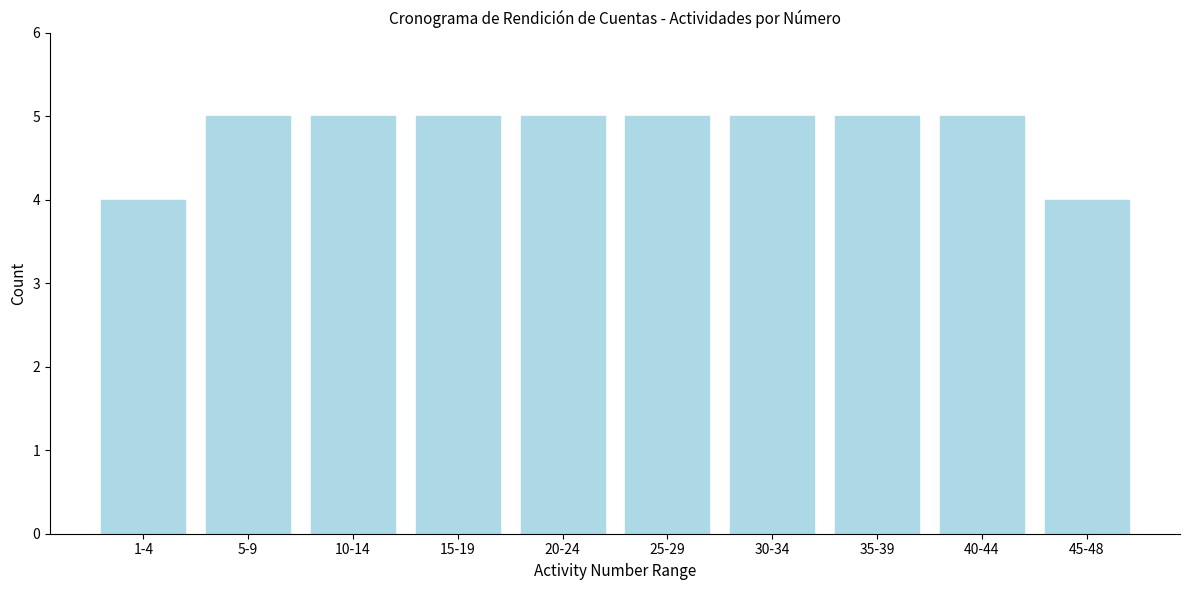

Reading left to right, what are all the values shown in this chart?

1-4=4	5-9=5	10-14=5	15-19=5	20-24=5	25-29=5	30-34=5	35-39=5	40-44=5	45-48=4